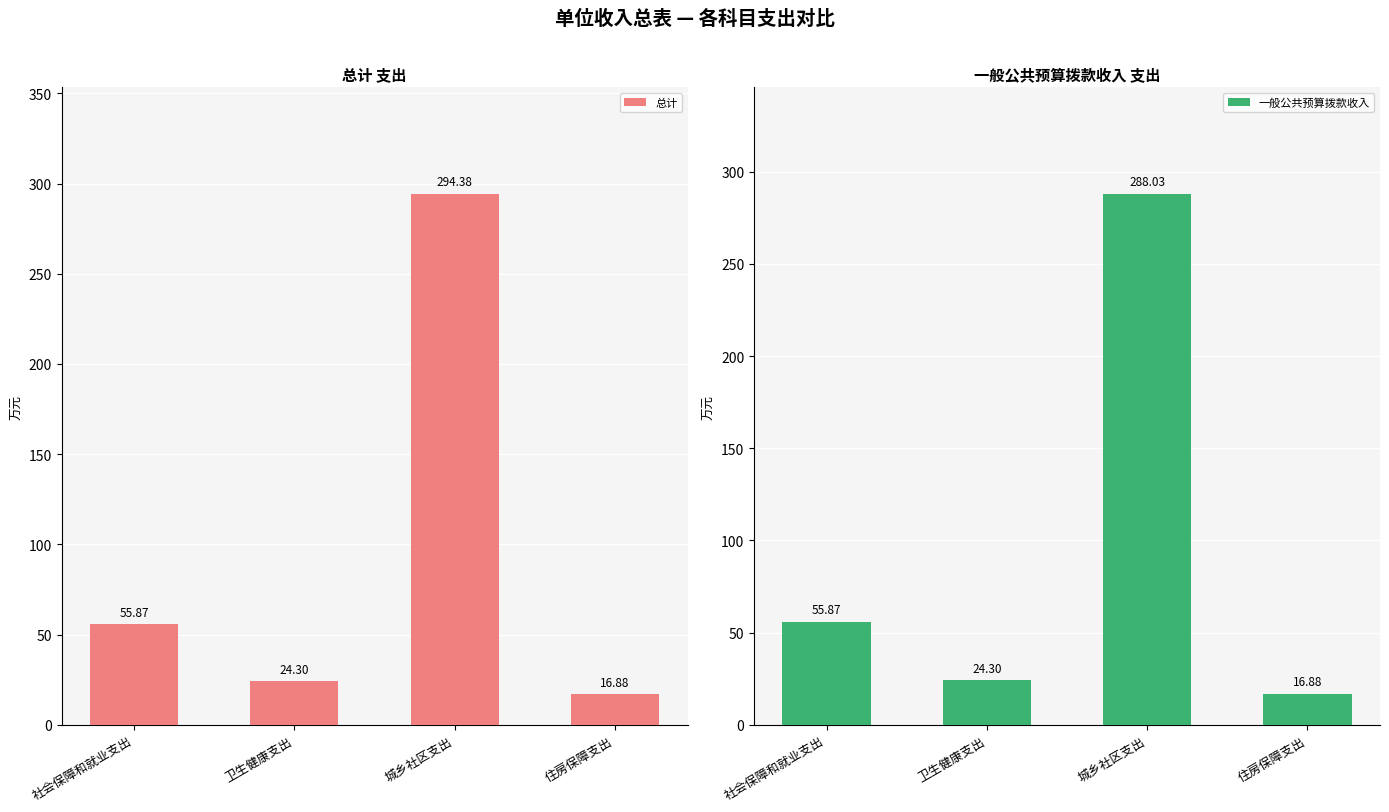

Reading left to right, list all the values displayed in this chart.

总计: 55.9	24.3	294.4	16.9
一般公共预算拨款收入: 55.9	24.3	288.0	16.9